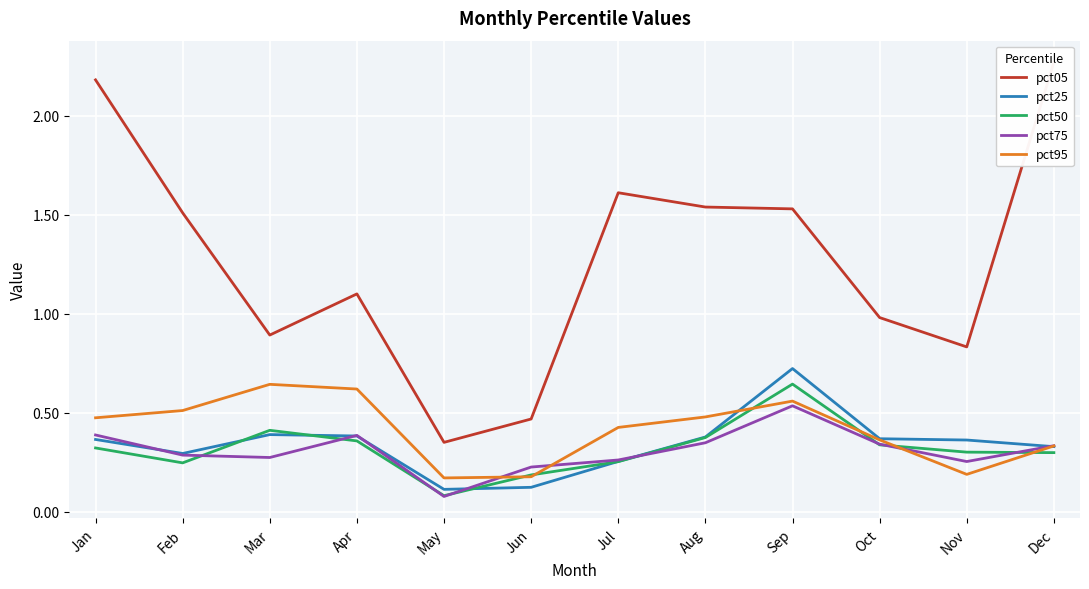

Which category has the highest value across all series?

Dec